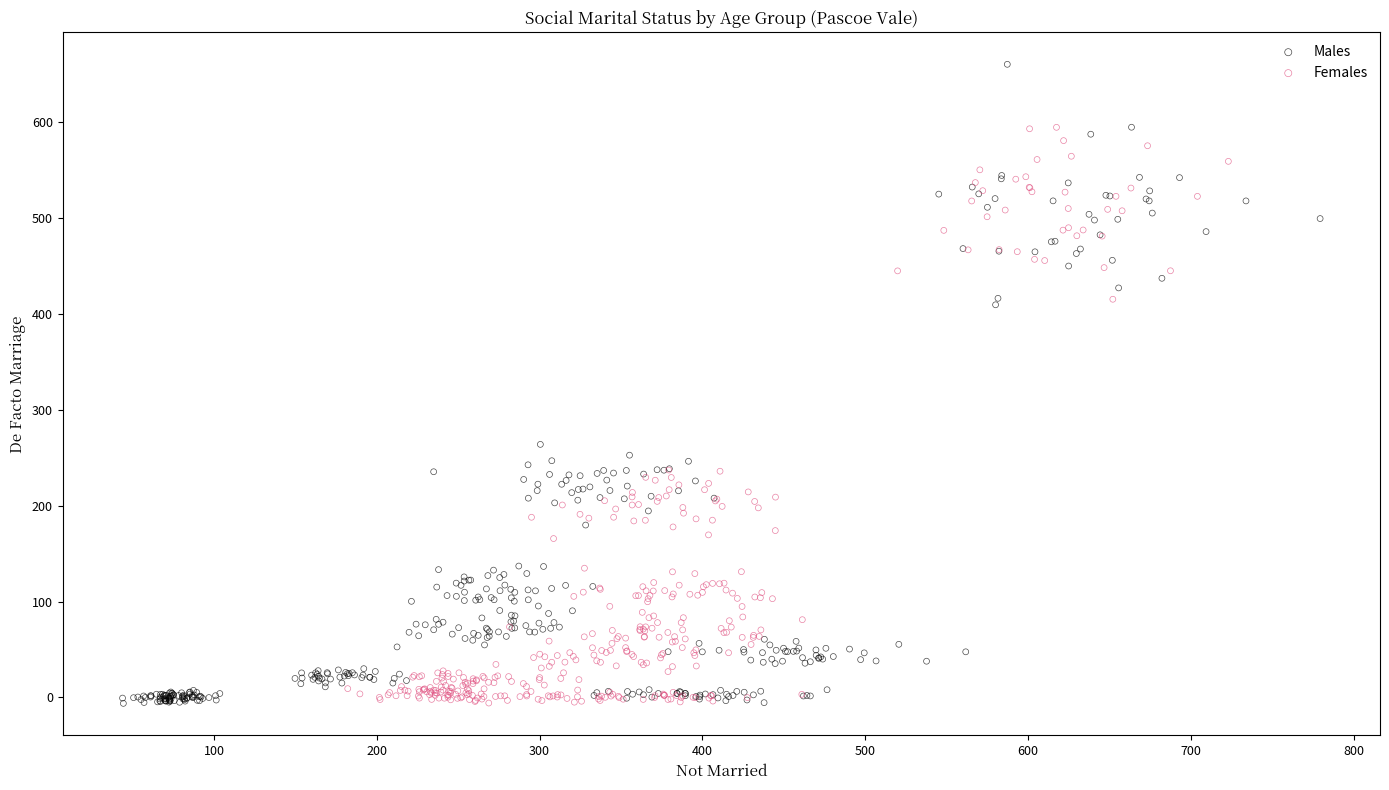

Which series has the widest spread of Y values?

Males